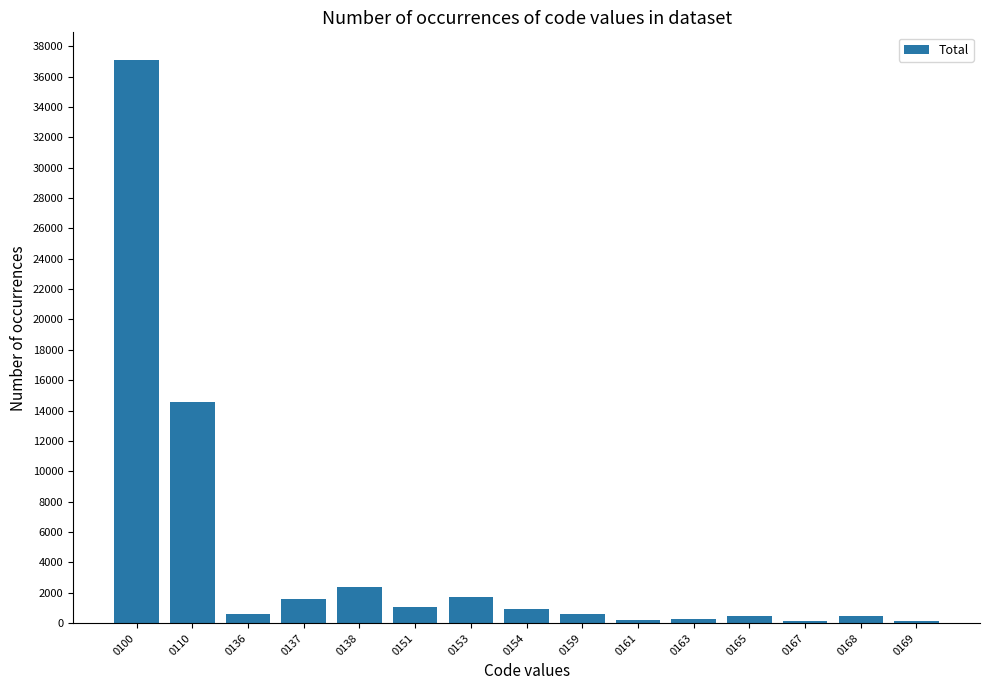

The value at 0110 is 14568. True or false?

True